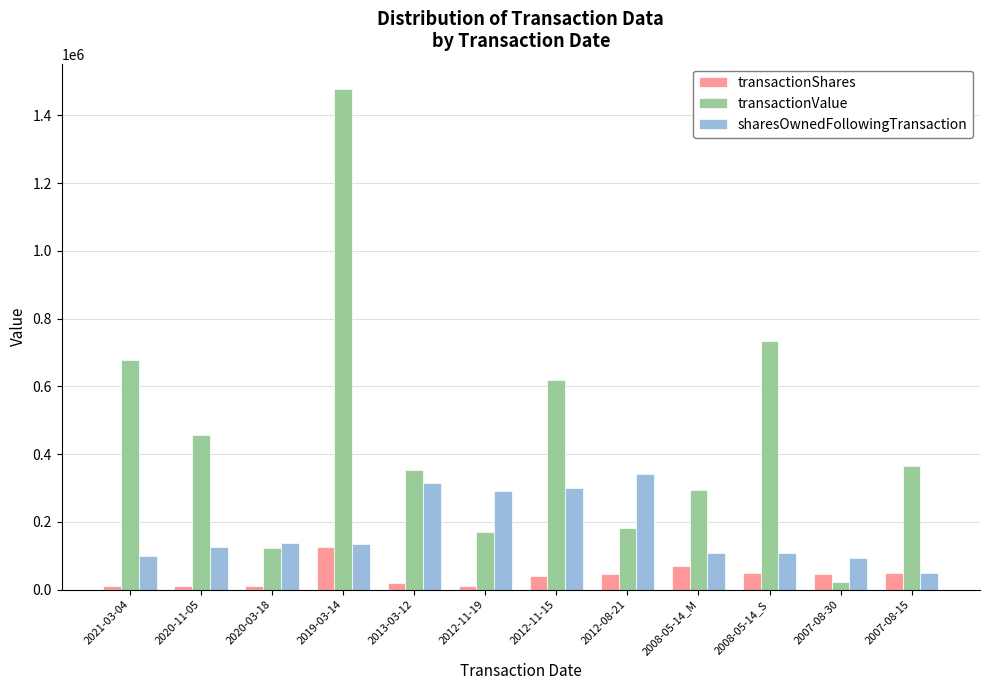

Which series has the largest total across all categories?

transactionValue